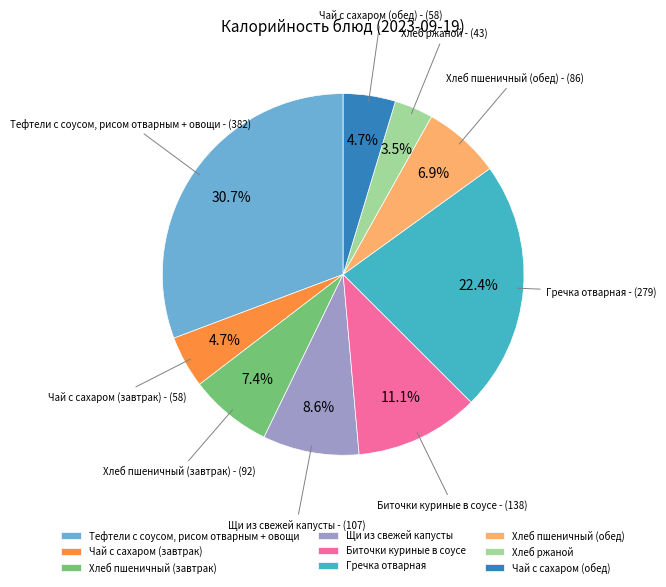

Does Хлеб пшеничный (обед) account for over 50% of the chart?

No